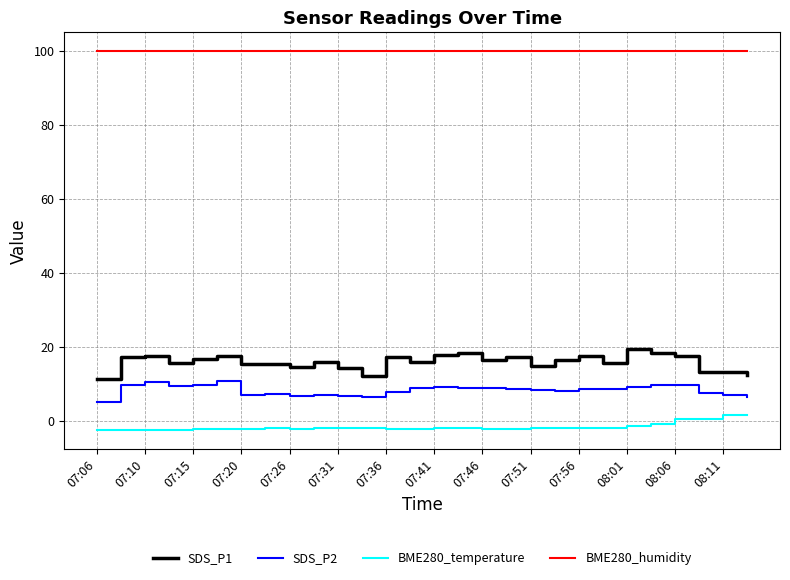

Which series has the largest range (max minus min)?

SDS_P1